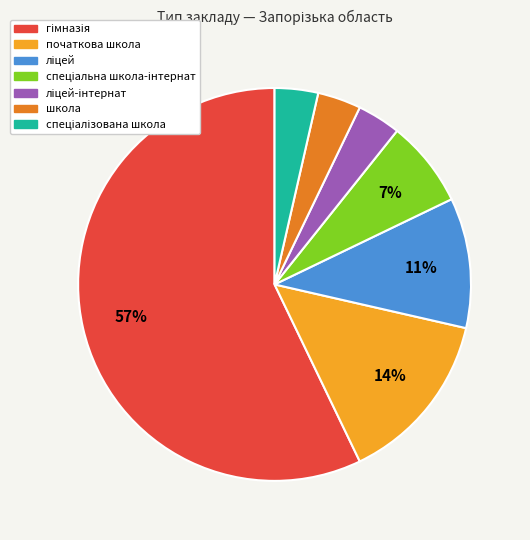

Does any single category account for the majority?

Yes